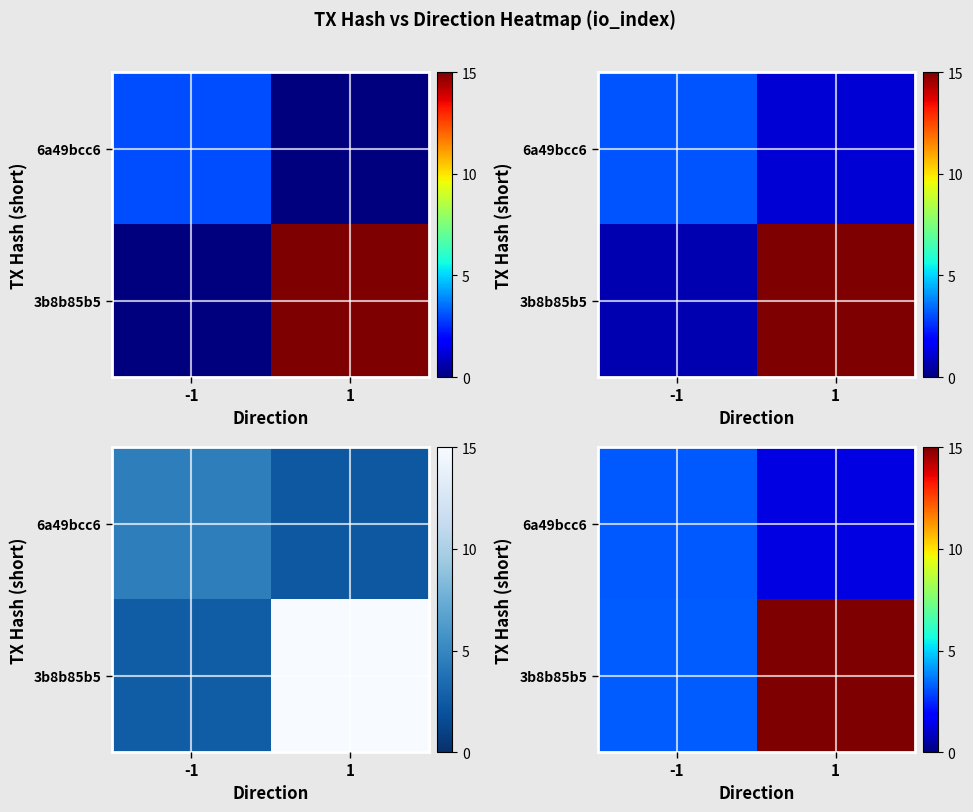

What is the minimum value for row_0?

1.3